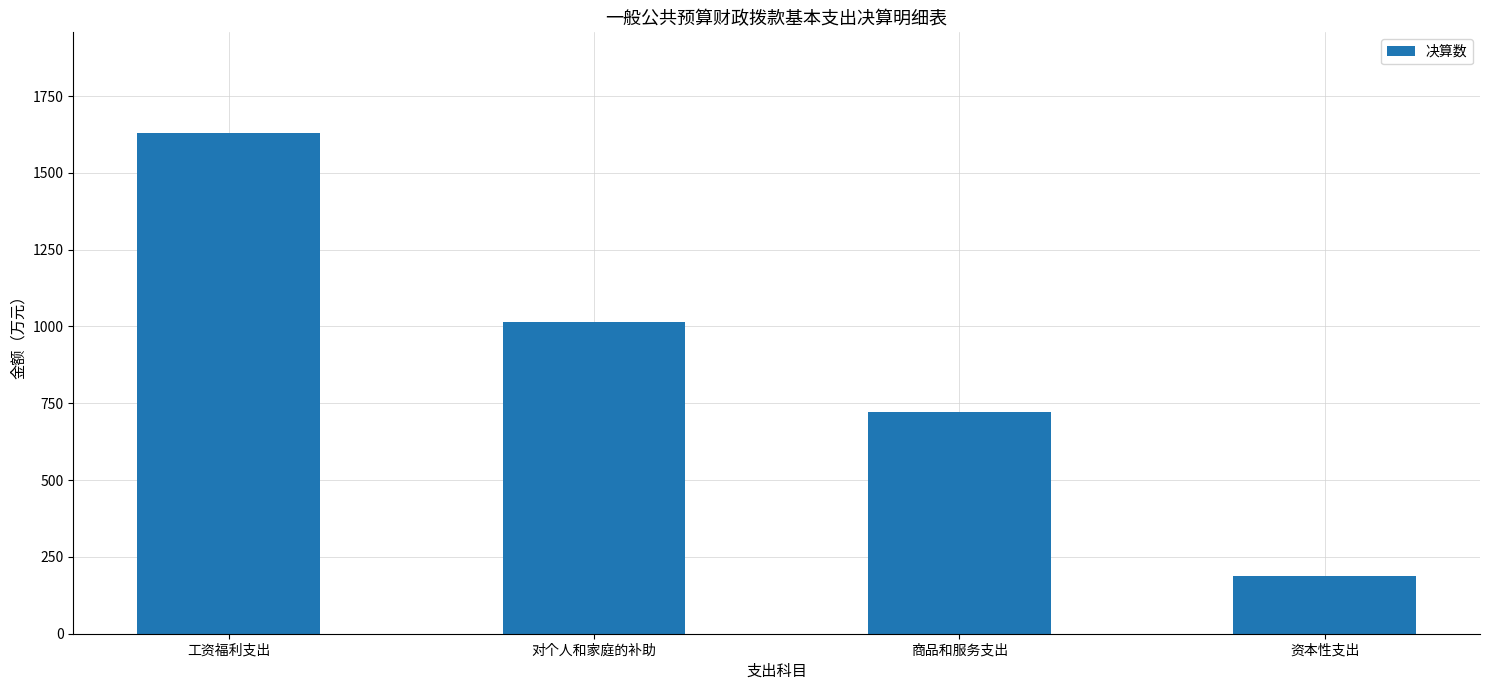

What is the value of the 3rd bar from the left?

720.2